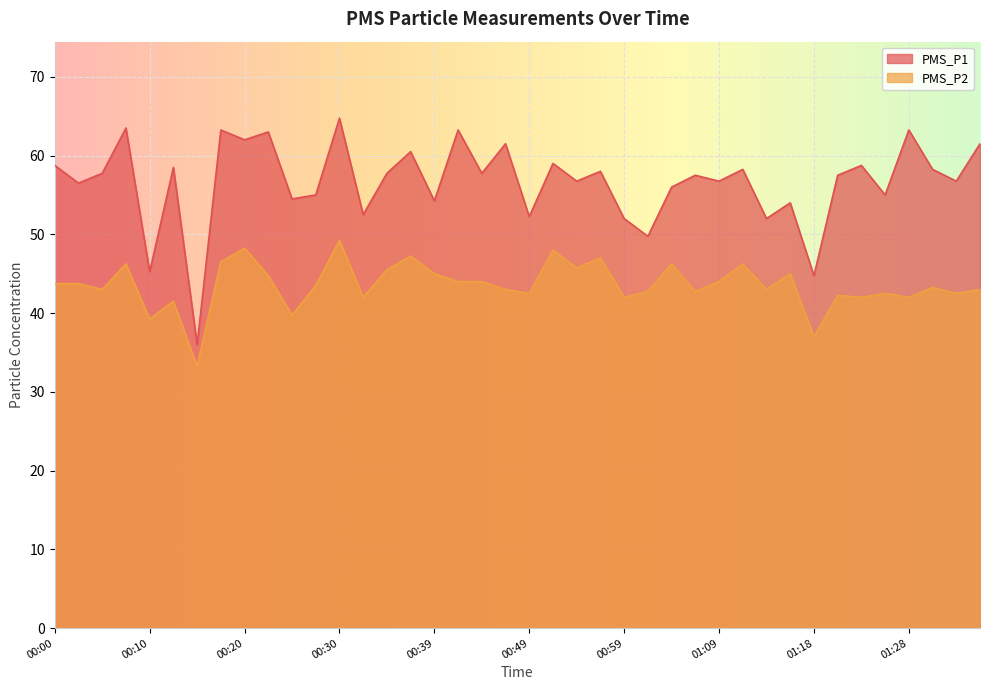

Which category has the highest value in the PMS_P2 series?

00:30